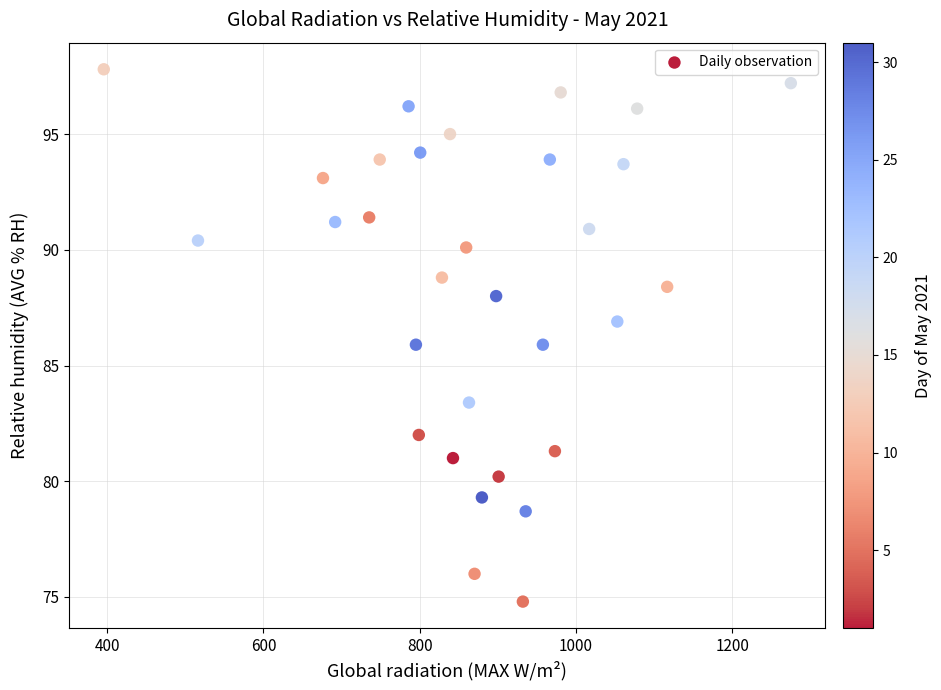

What is the range of Y values (max minus min)?

23.0